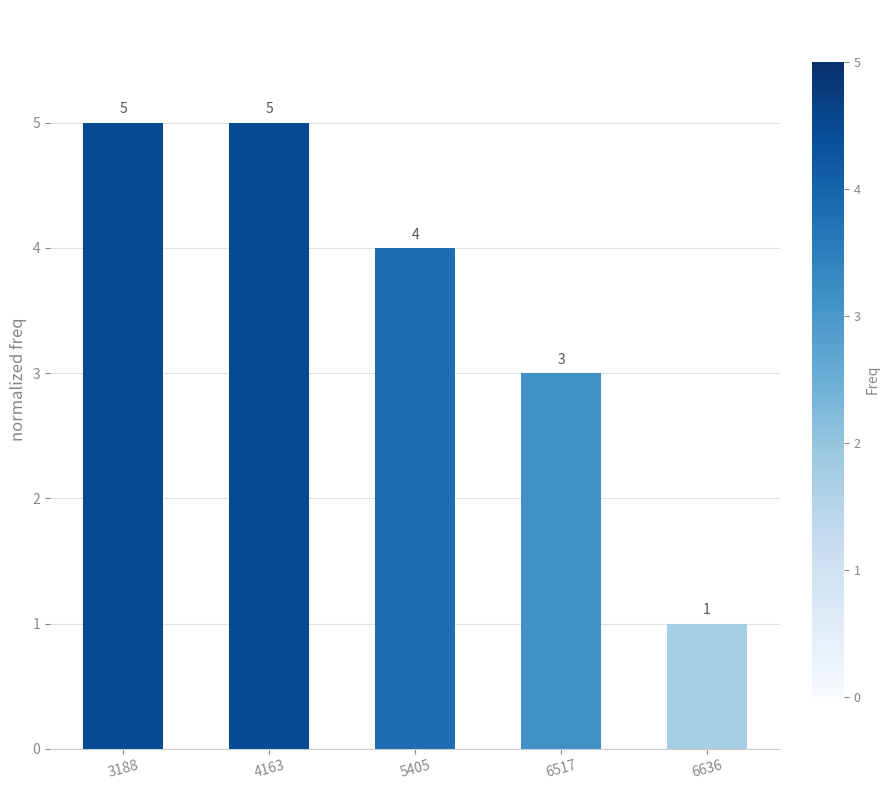

Are the bars horizontal?

No